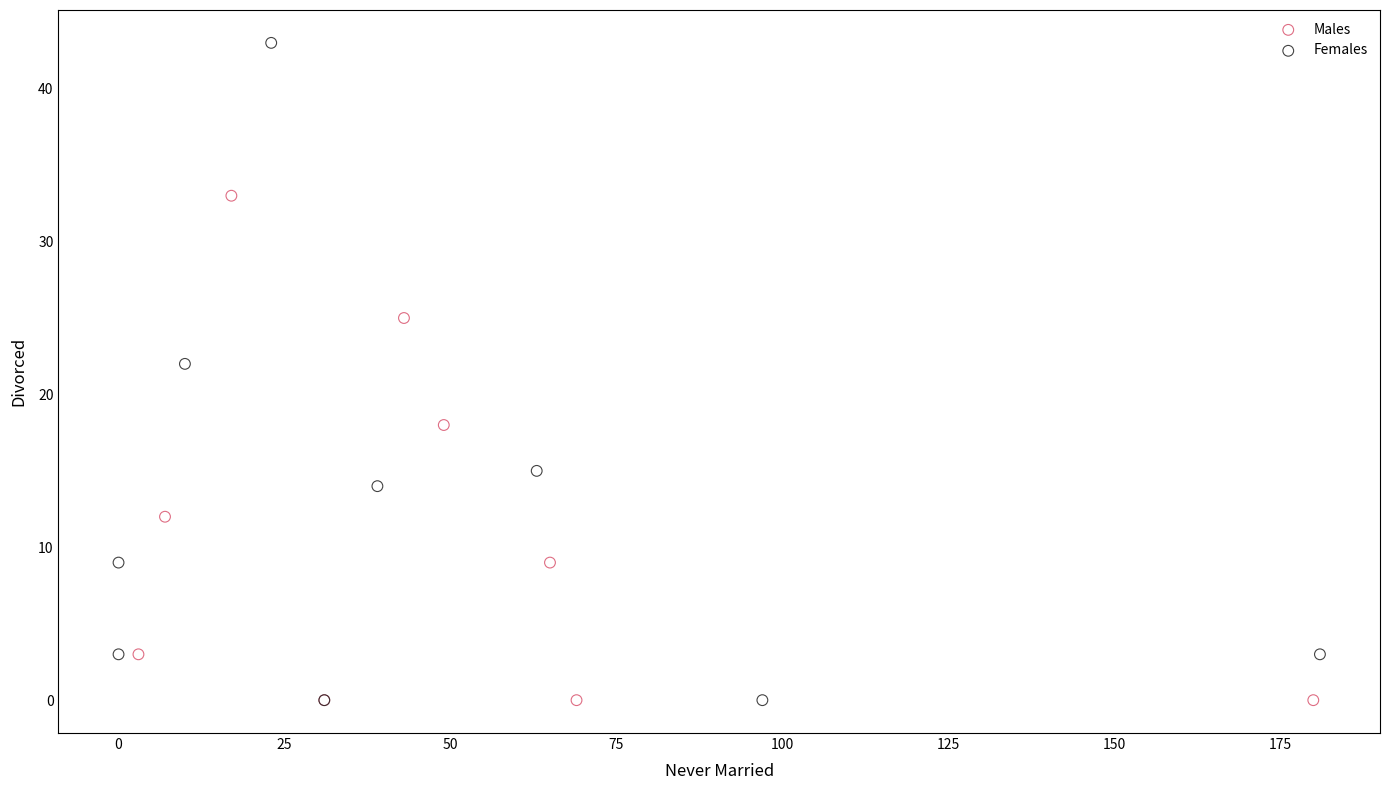

Which series contains the highest Y value?

Females